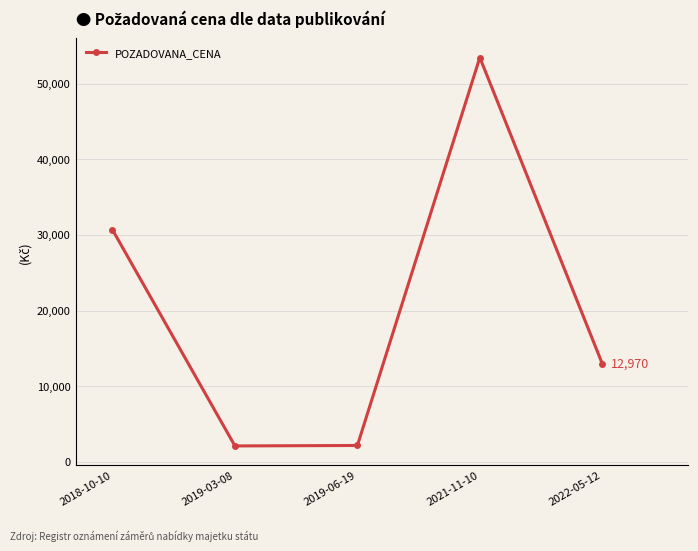

What is the approximate value at 2022-05-12, to the nearest 100?

13000